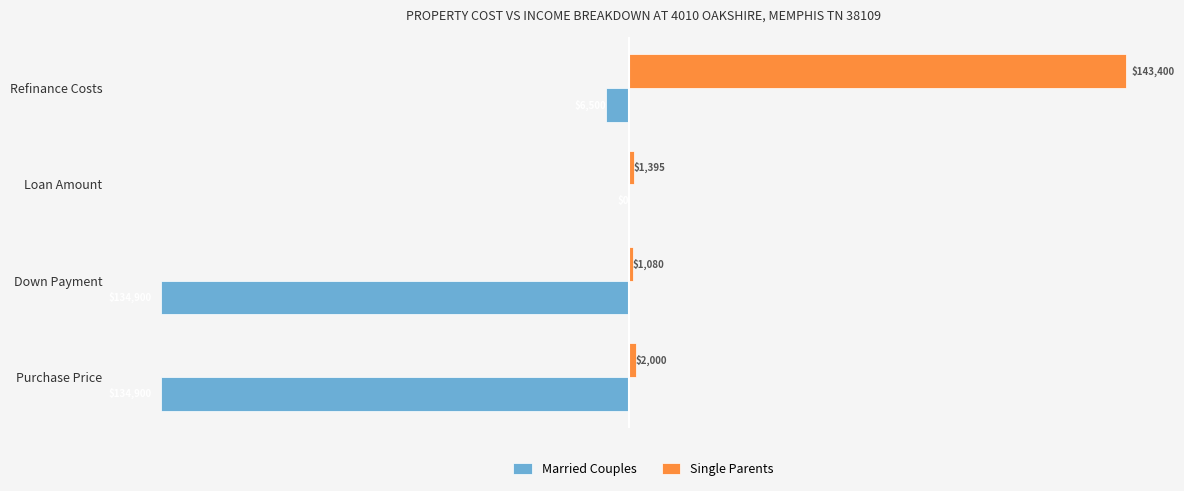

What is the sum of all Married Couples values?

-276300.0